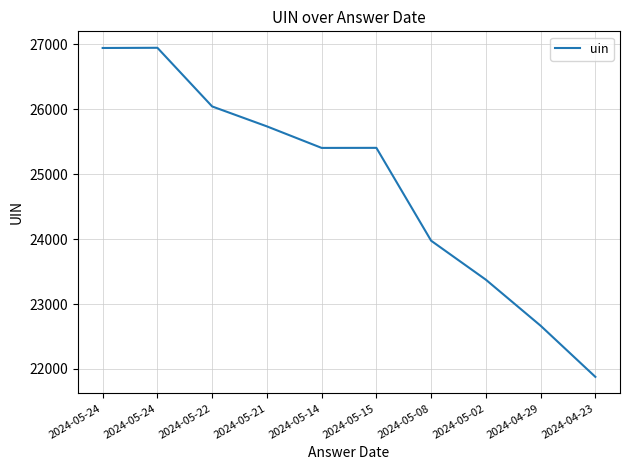

Reading left to right, extract all data points from this chart.

26946	26949	26045	25738	25406	25407	23976	23375	22666	21878